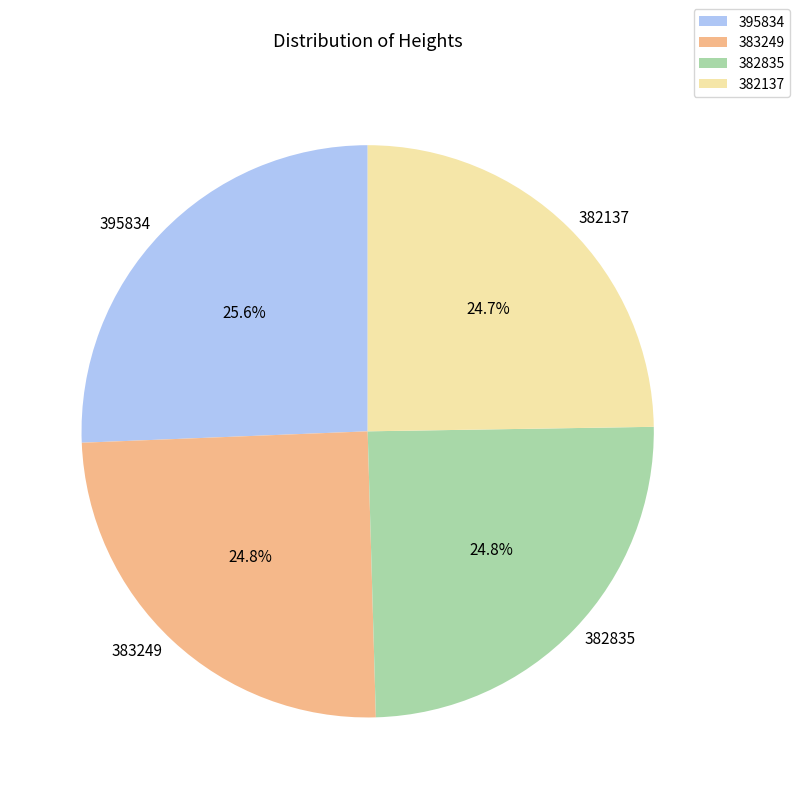

Is there any slice that represents more than half of the pie?

No